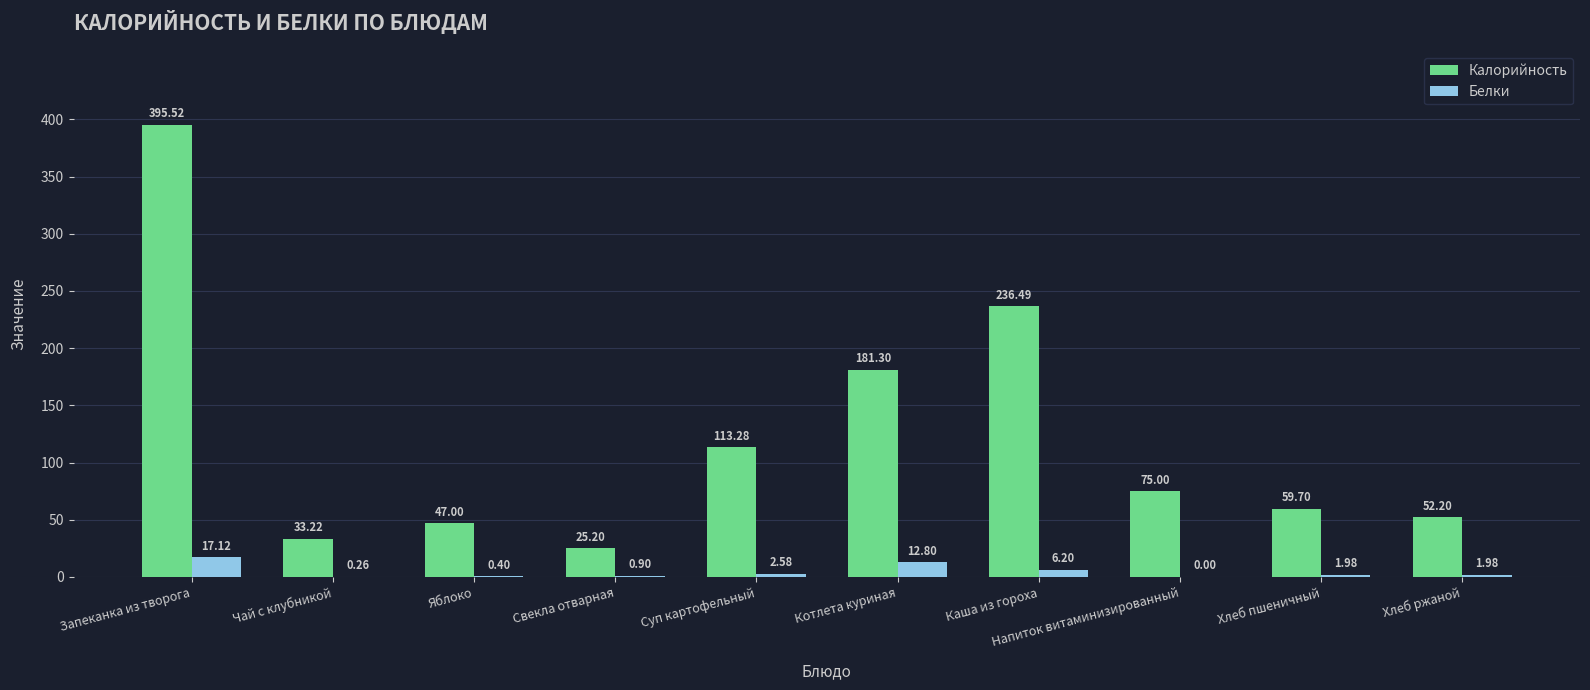

Where is Белки nearest to the value 8?

Каша из гороха